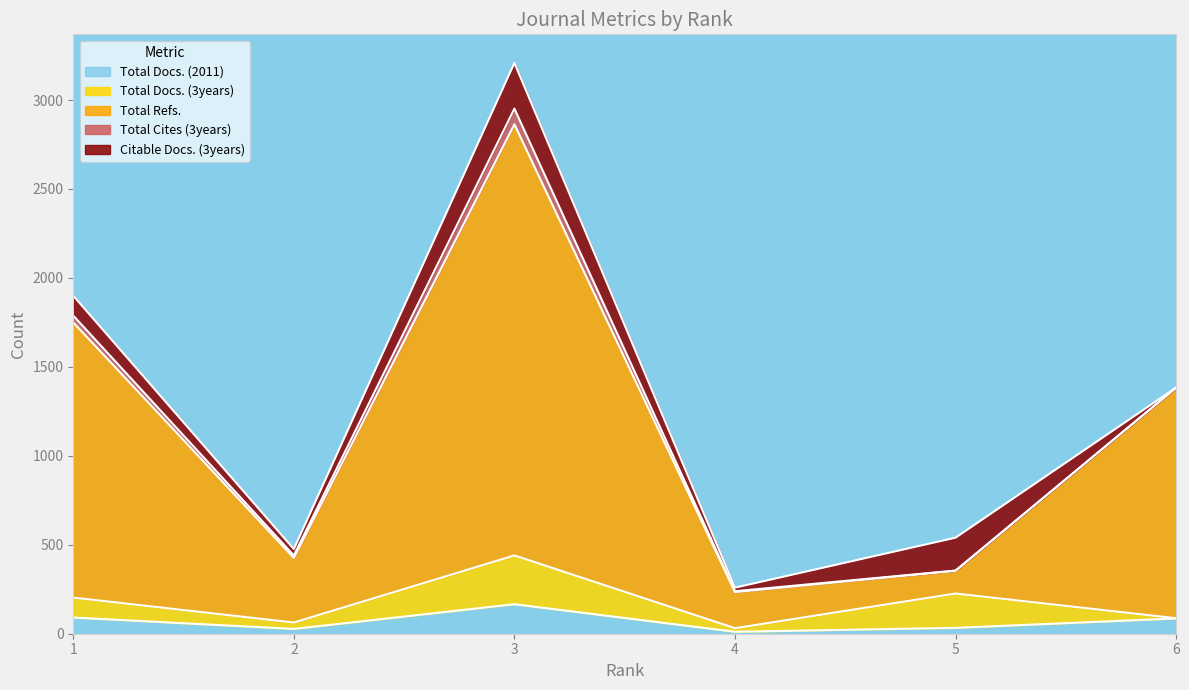

What are all the series names shown in the legend?

Total Docs. (2011), Total Docs. (3years), Total Refs., Total Cites (3years), Citable Docs. (3years)